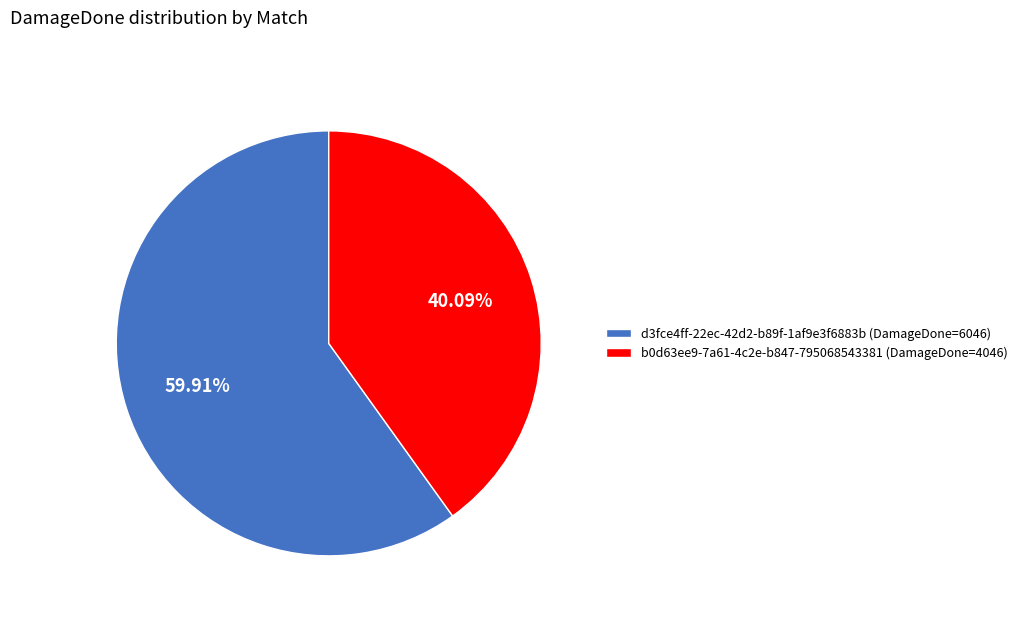

How many slices are in this pie chart?

2